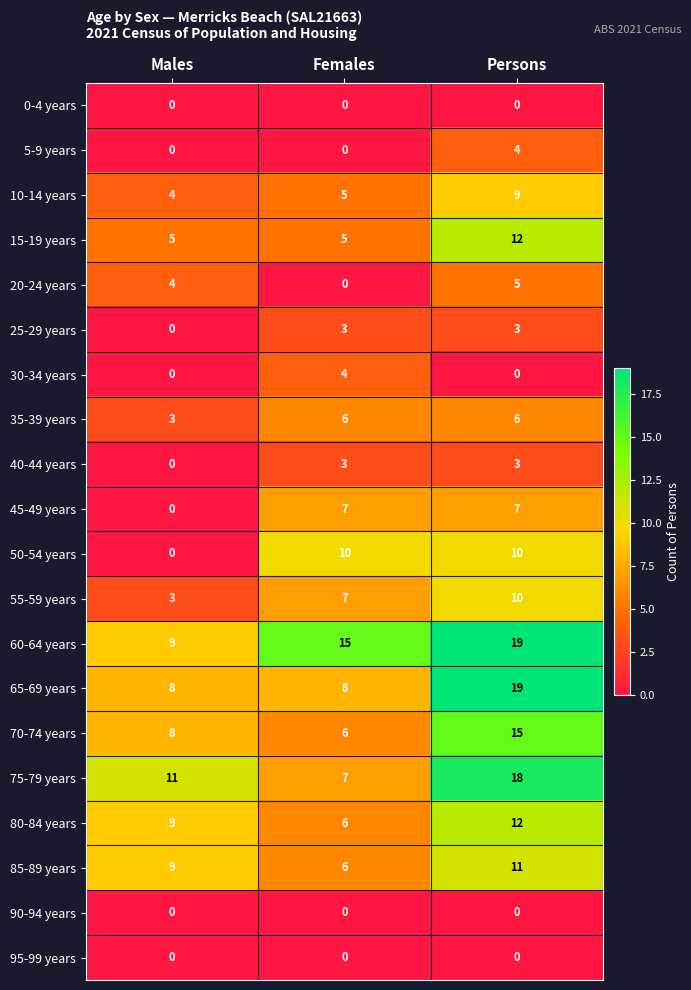

Count the 80-84 years values in the range 6 to 12.

3